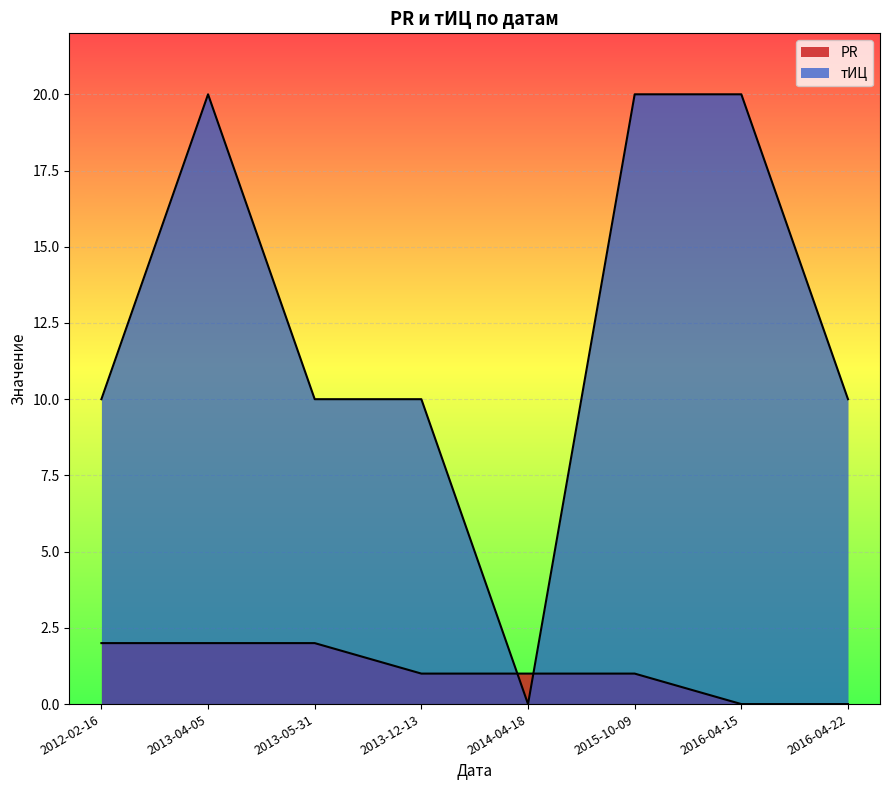

What is the highest value of the тИЦ series?

20